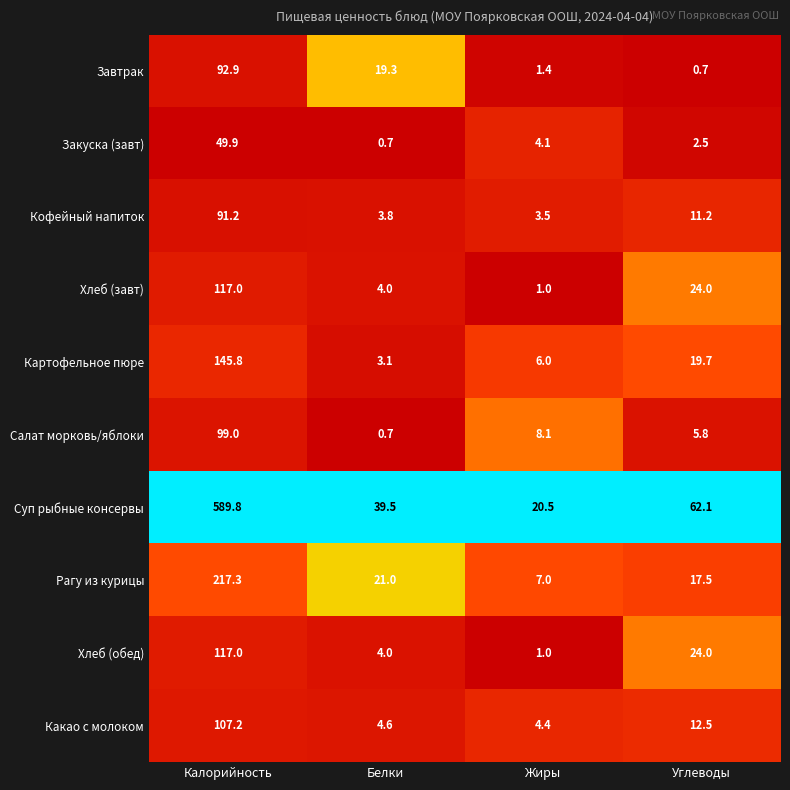

At which category is the sum across all series the highest?

Калорийность